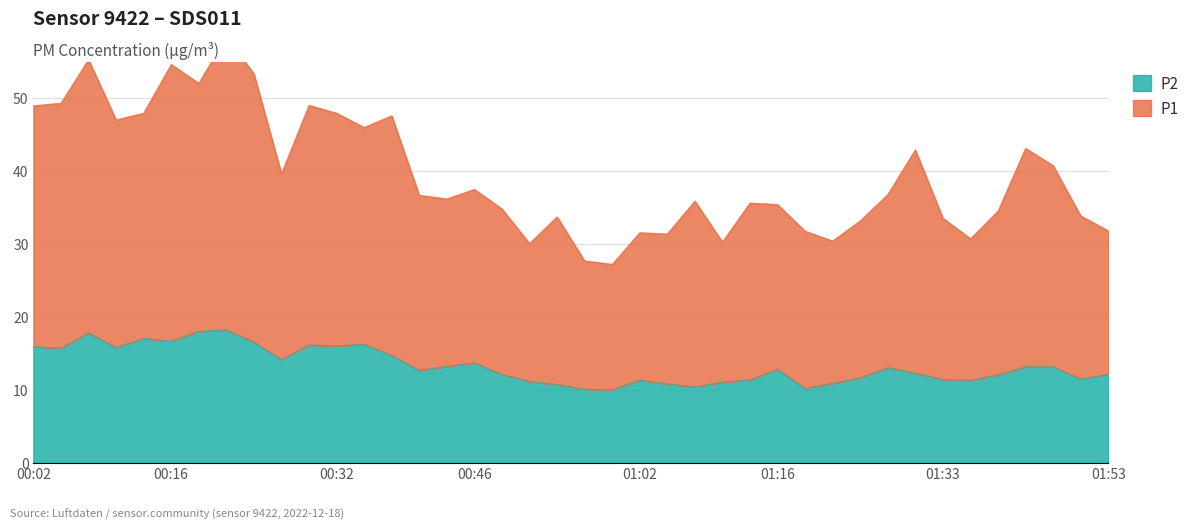

What are all the series names shown in the legend?

P1, P2